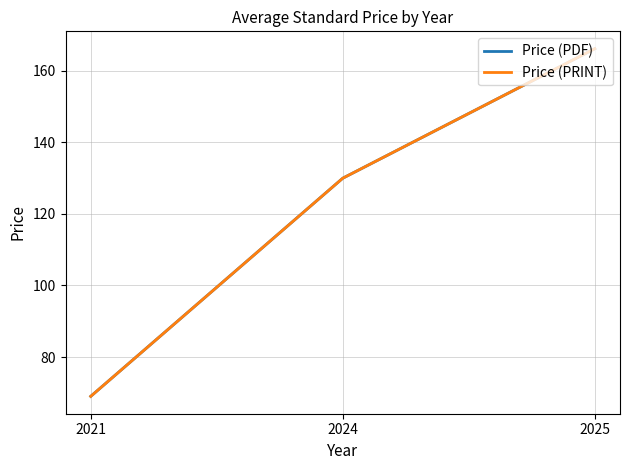

Rank the series at 2025 from lowest to highest value.

Price (PDF), Price (PRINT)